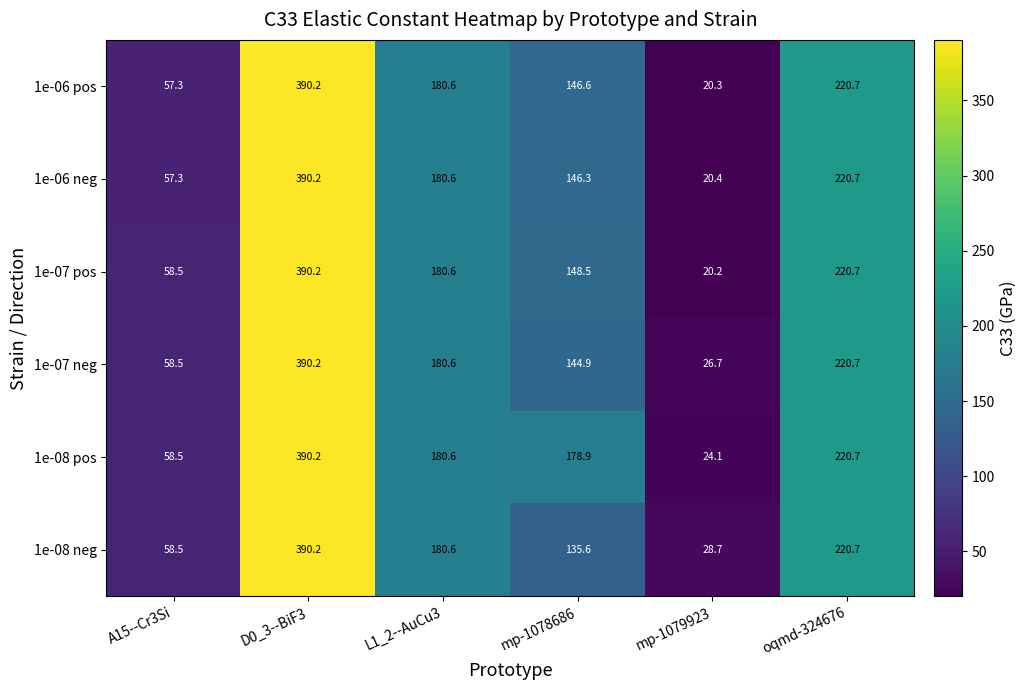

Count the number of data series in this chart.

6